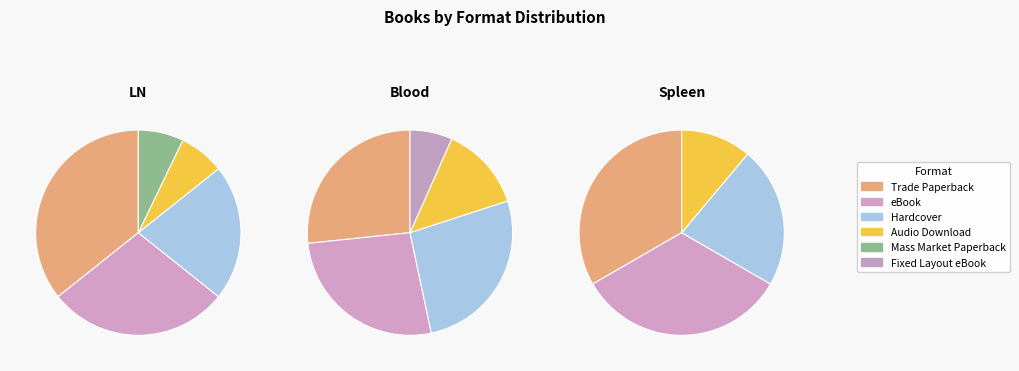

How many slices are in this pie chart?

6